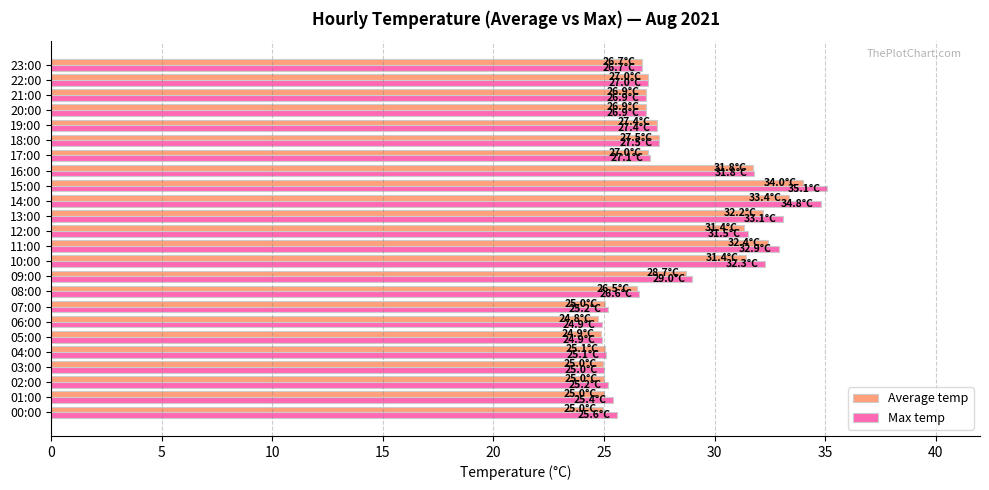

What is the sum of the Max temp values at 16:00 and 22:00?

58.8